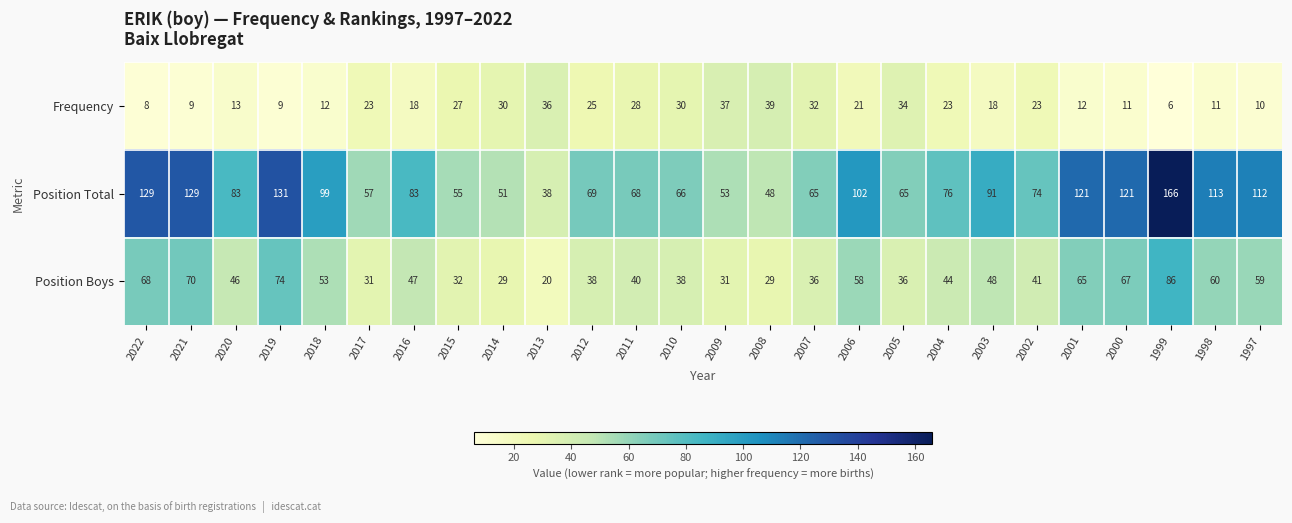

At which category is the sum across all series the highest?

1999